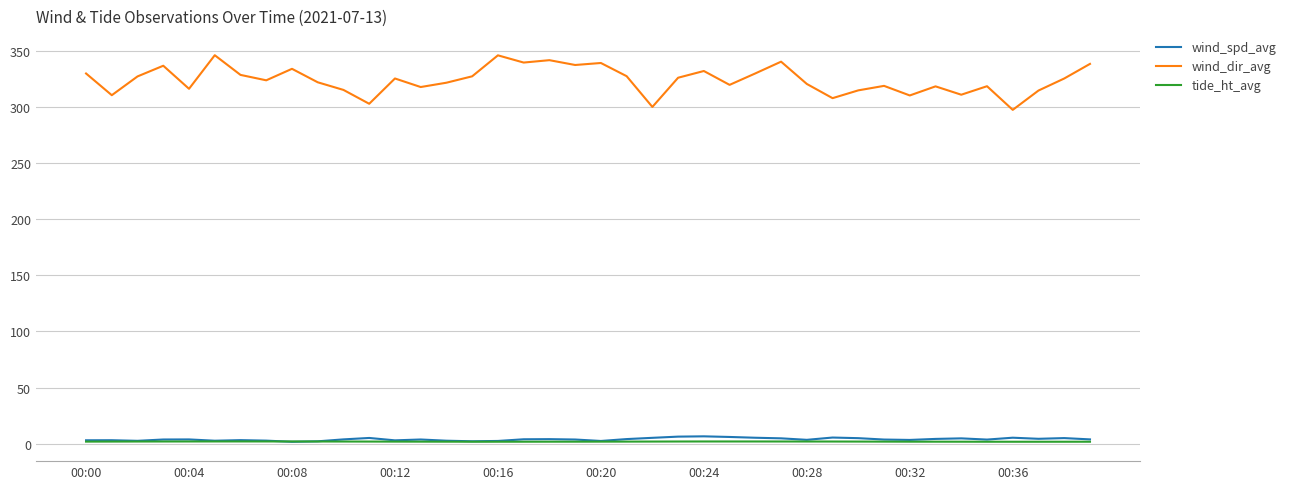

Which series has the largest total across all categories?

wind_dir_avg